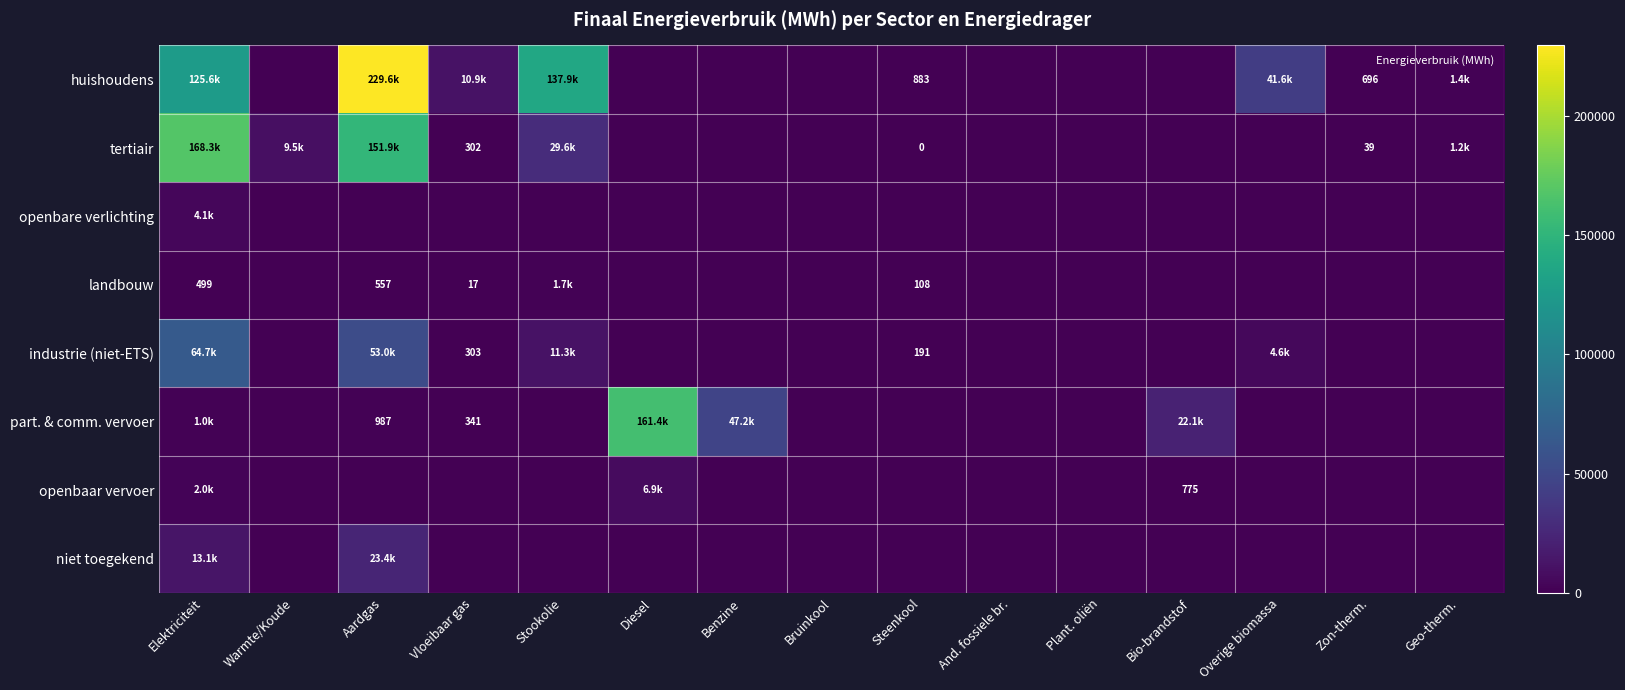

How many values in the huishoudens series are below 696?

7